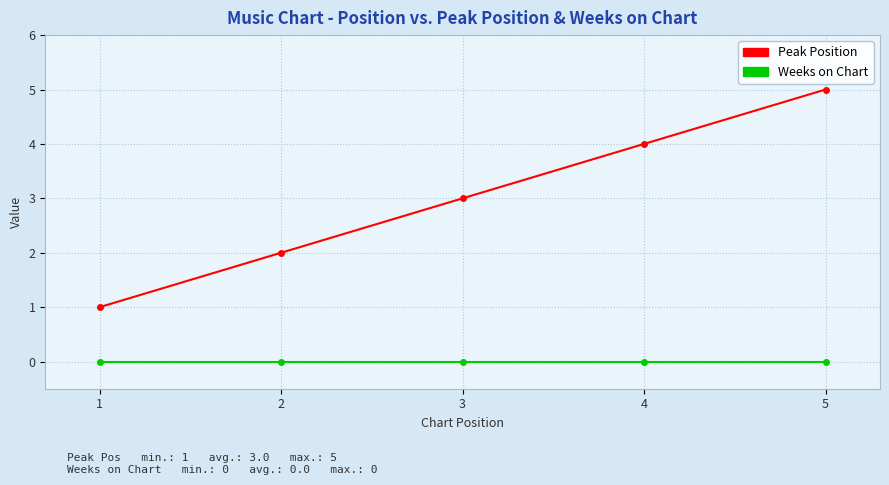

Reading left to right, transcribe all the data shown in this chart.

Peak Position: 1	2	3	4	5
Weeks on Chart: 0	0	0	0	0